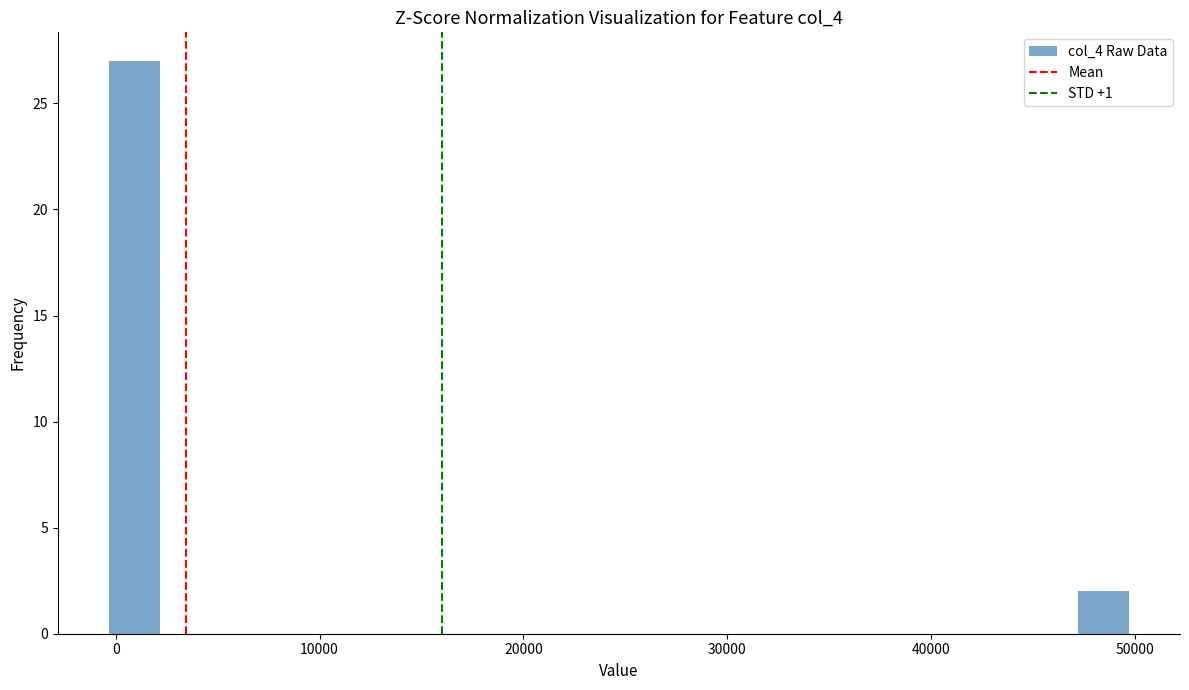

Read against the x-axis, roughly where is the centre of the tallest bar?

1000